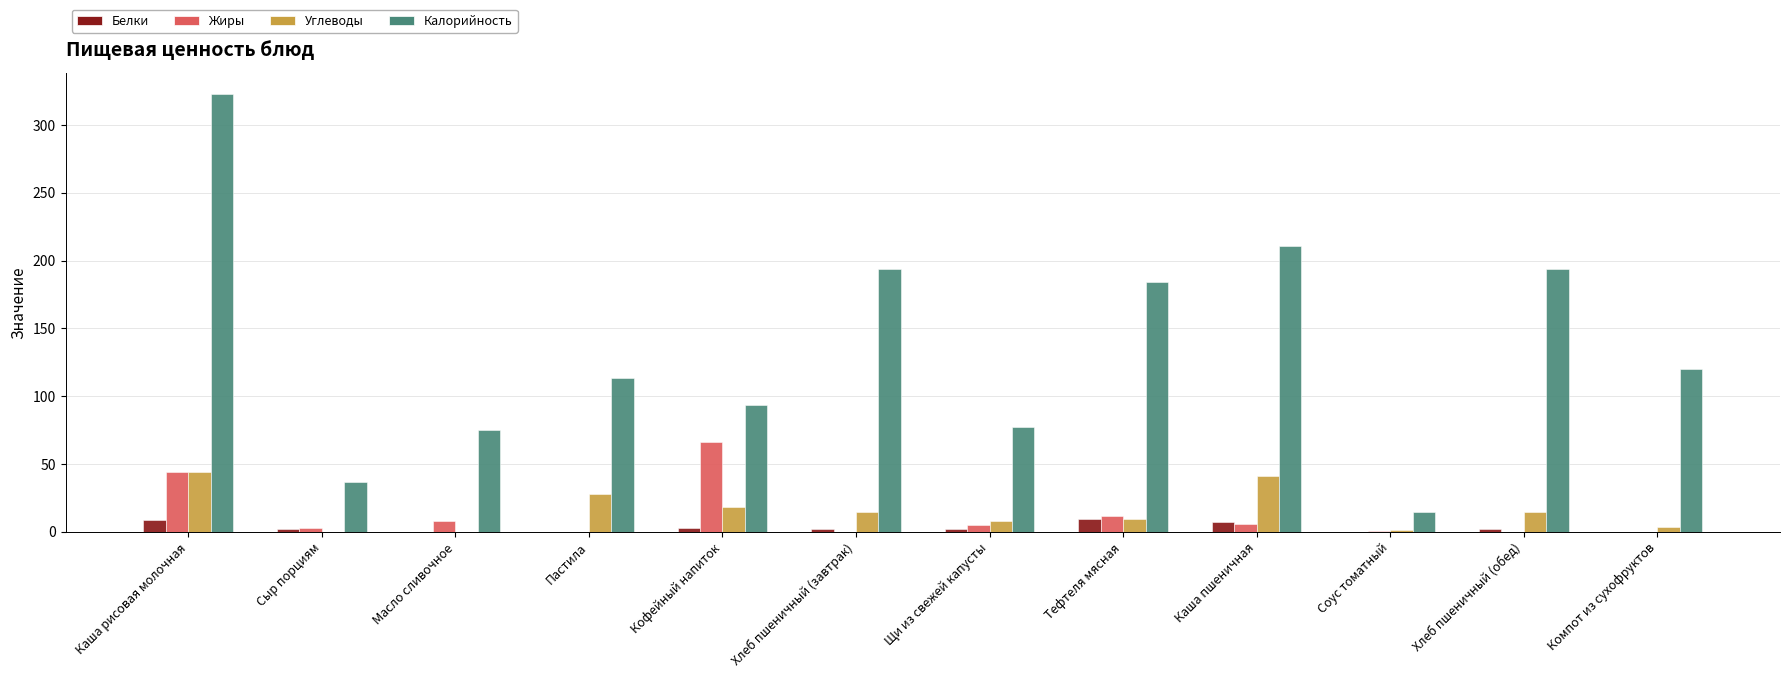

Are the bars grouped side by side (vs. stacked)?

Yes